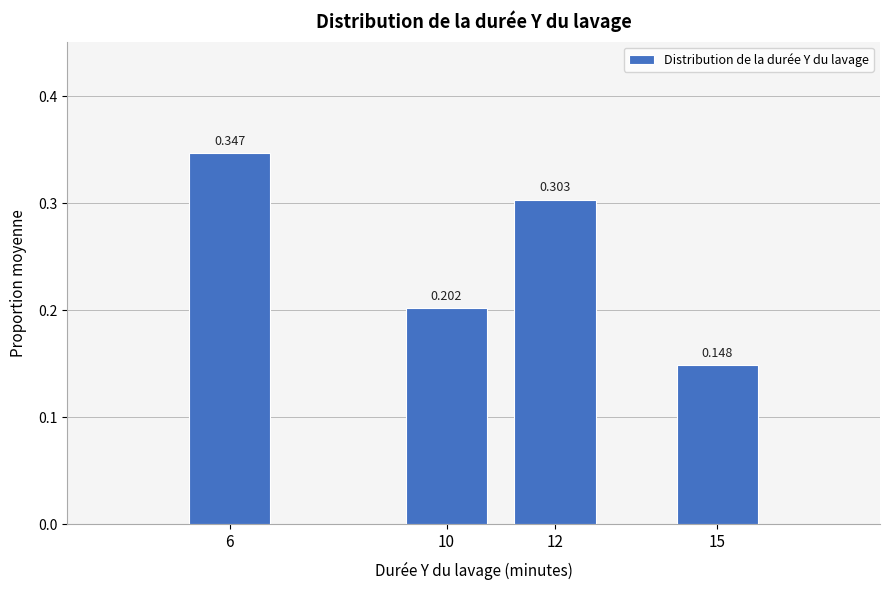

Count the number of categories in the chart.

4